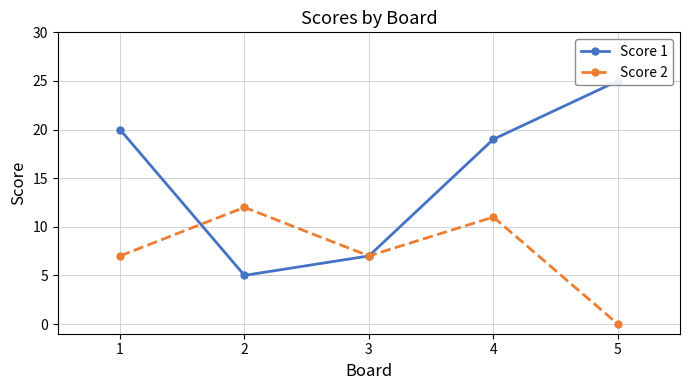

Which series ends up on top after the final intersection of Score 1 and Score 2?

Score 2